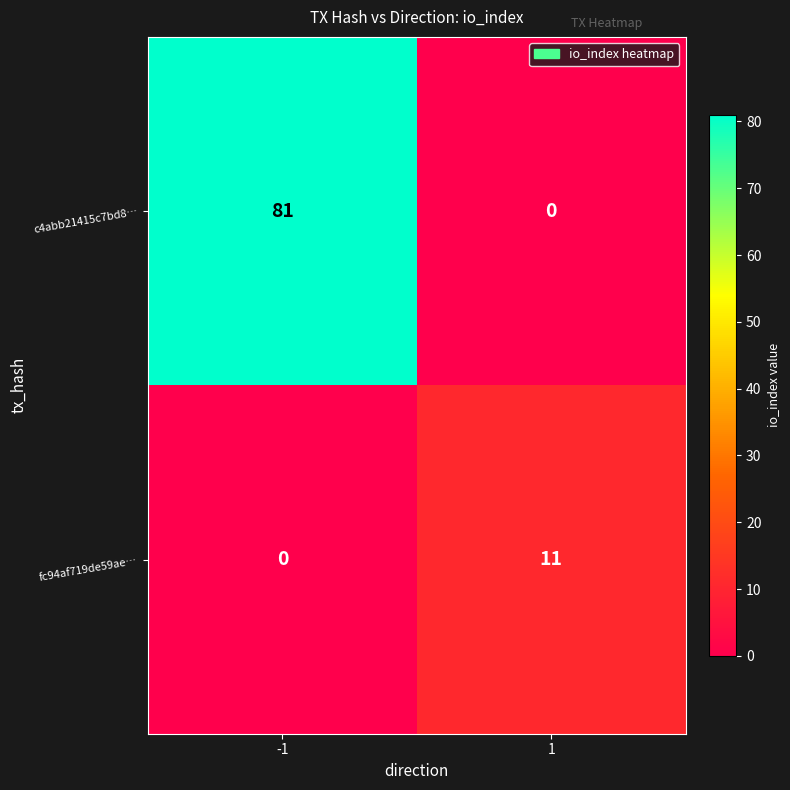

How many categories are shown in the chart?

2